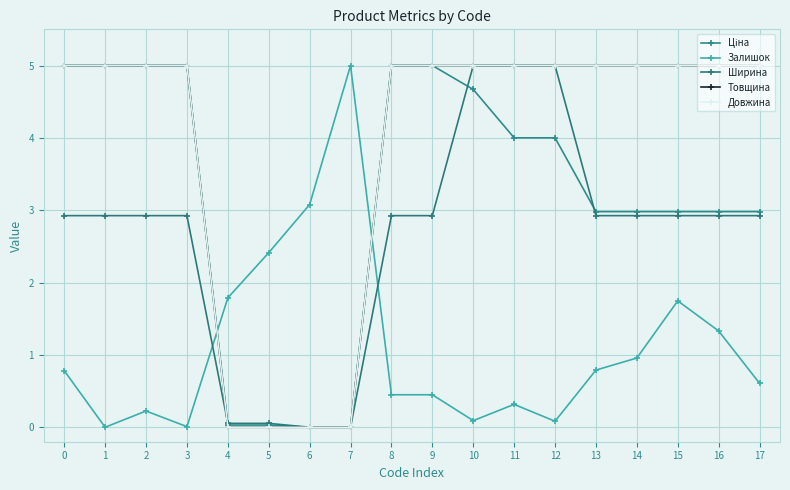

Reading left to right, extract all data points from this chart.

Ціна: 0=5.0	1=5.0	2=5.0	3=5.0	4=0.0	5=0.0	6=0.0	7=0.0	8=5.0	9=5.0	10=4.7	11=4.0	12=4.0	13=3.0	14=3.0	15=3.0	16=3.0	17=3.0
Залишок: 0=0.8	1=0.0	2=0.2	3=0.0	4=1.8	5=2.4	6=3.1	7=5.0	8=0.4	9=0.4	10=0.1	11=0.3	12=0.1	13=0.8	14=1.0	15=1.7	16=1.3	17=0.6
Ширина: 0=2.9	1=2.9	2=2.9	3=2.9	4=0.1	5=0.1	6=0.0	7=0.0	8=2.9	9=2.9	10=5.0	11=5.0	12=5.0	13=2.9	14=2.9	15=2.9	16=2.9	17=2.9
Товщина: 0=5.0	1=5.0	2=5.0	3=5.0	4=0.0	5=0.0	6=0.0	7=0.0	8=5.0	9=5.0	10=5.0	11=5.0	12=5.0	13=5.0	14=5.0	15=5.0	16=5.0	17=5.0
Довжина: 0=5.0	1=5.0	2=5.0	3=5.0	4=0.0	5=0.0	6=0.0	7=0.0	8=5.0	9=5.0	10=5.0	11=5.0	12=5.0	13=5.0	14=5.0	15=5.0	16=5.0	17=5.0